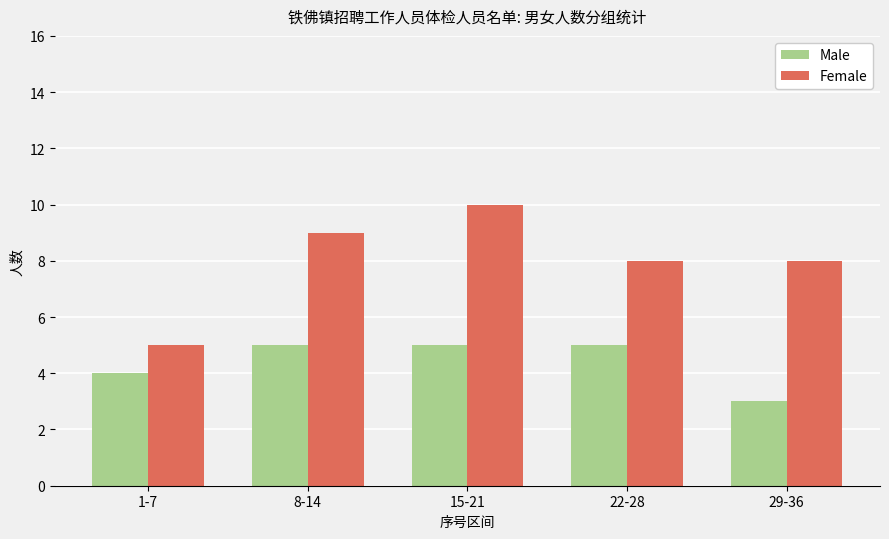

How many Female values are between 8 and 9?

3